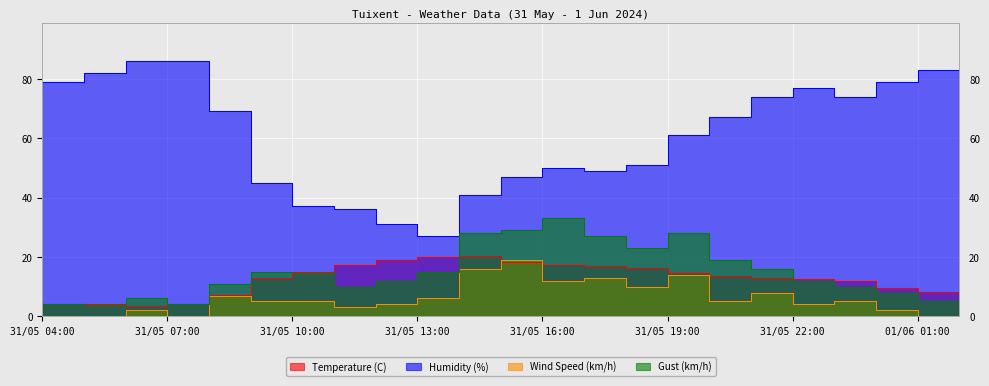

Which category has the highest value across all series?

31/05 07:00